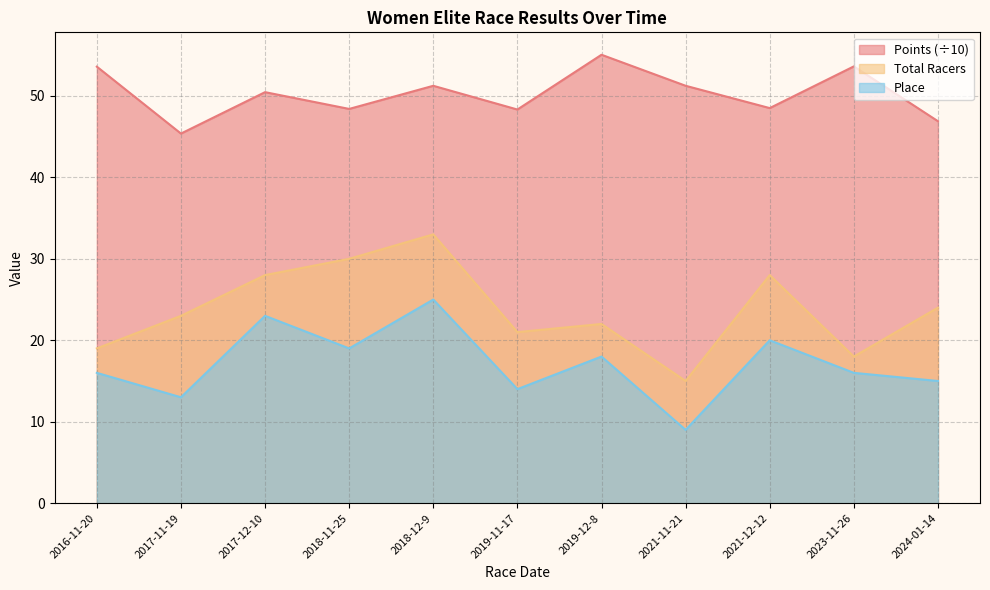

At how many categories does at least one series exceed 46?

10